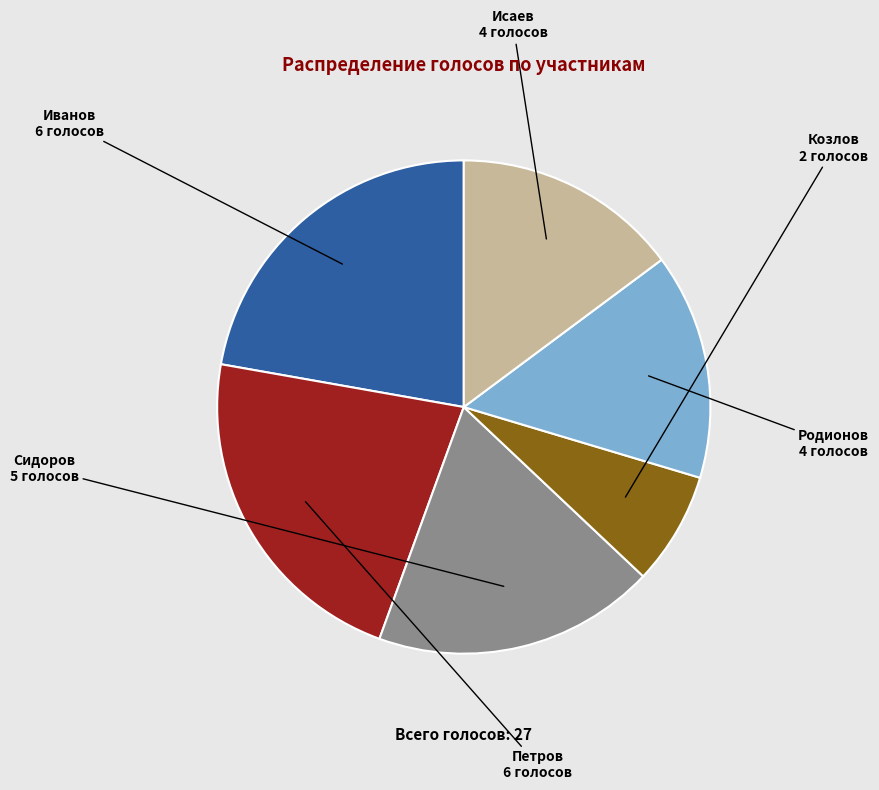

True or false: Сидоров accounts for 24% of the total.

False